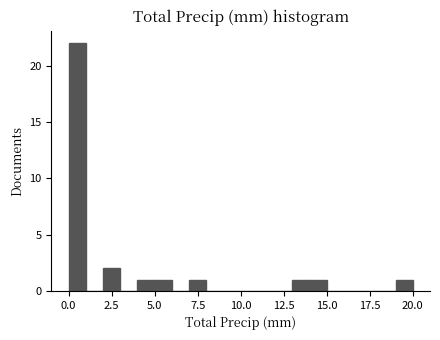

Read against the x-axis, roughly where is the centre of the tallest bar?

0.5